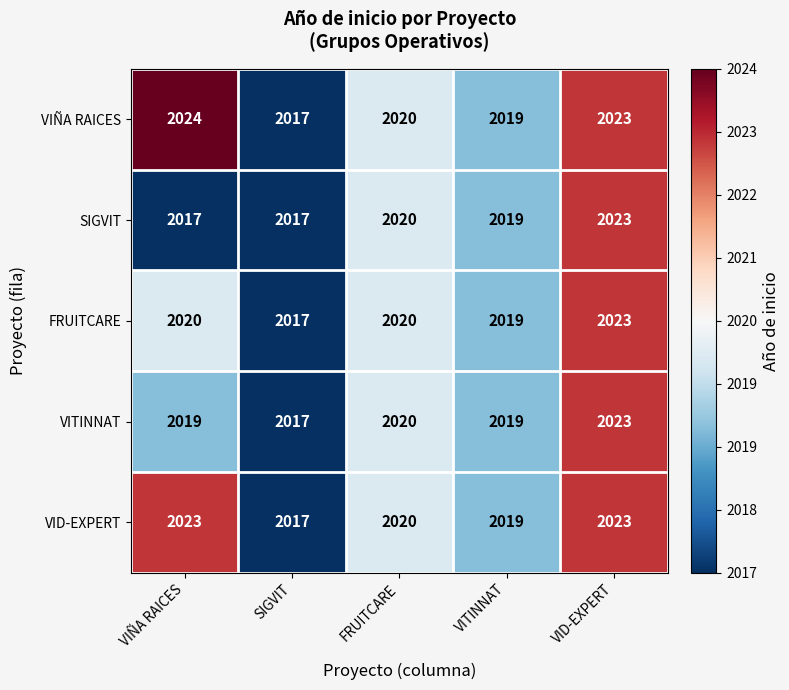

True or false: FRUITCARE has a value of 2020 at VIÑA RAICES.

True